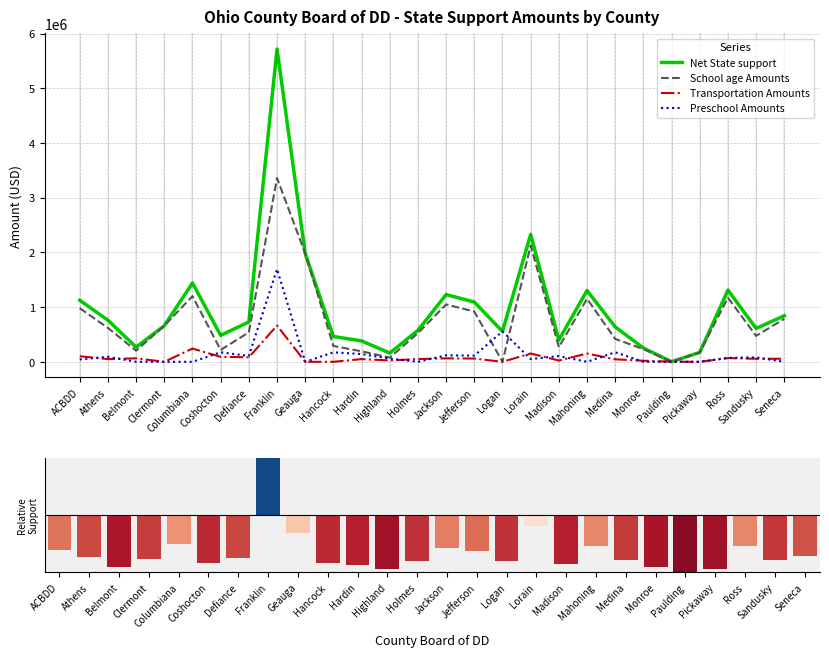

True or false: Net State support has a value of 759873.2 at Athens.

True